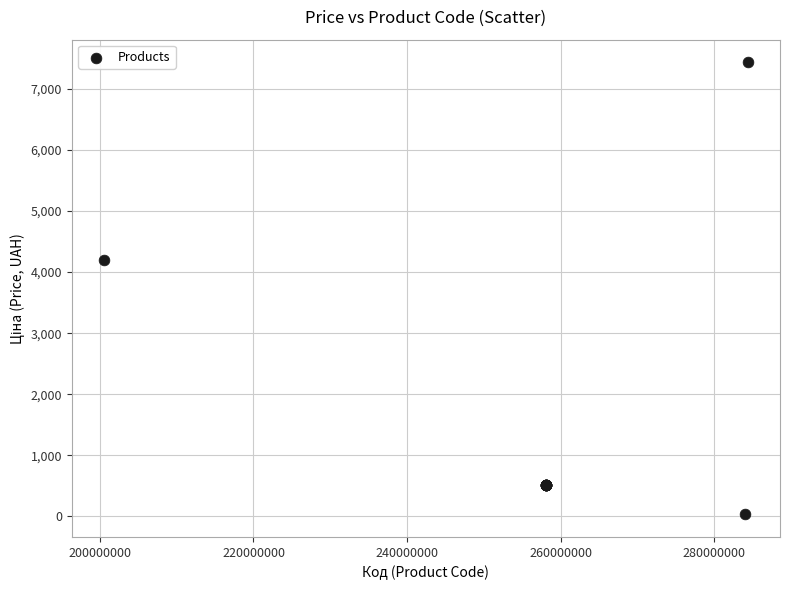

What Y value in the scatter plot is closest to 3734?

4204.8